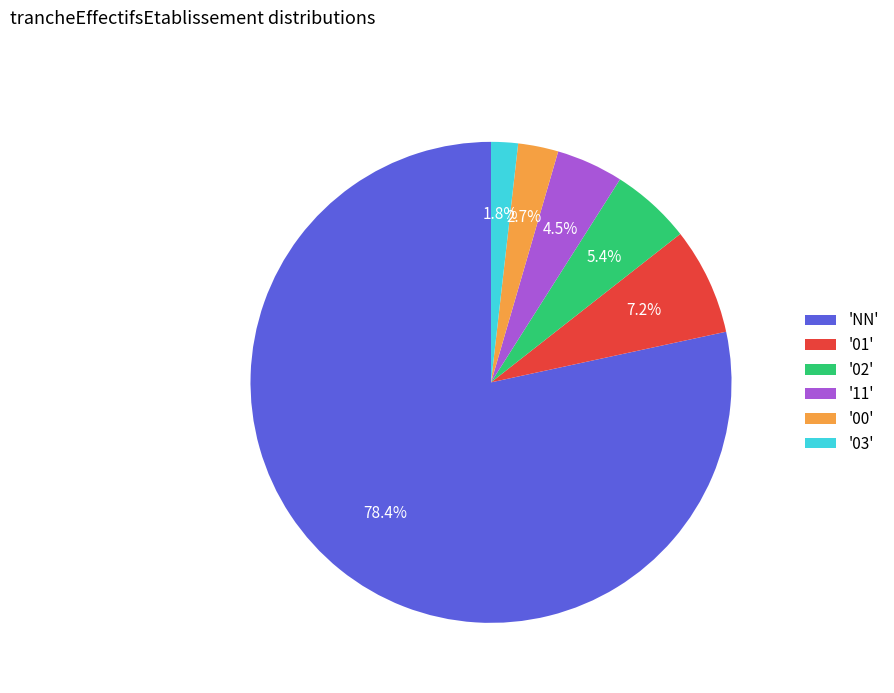

What is the smallest slice in the pie chart?

'03'